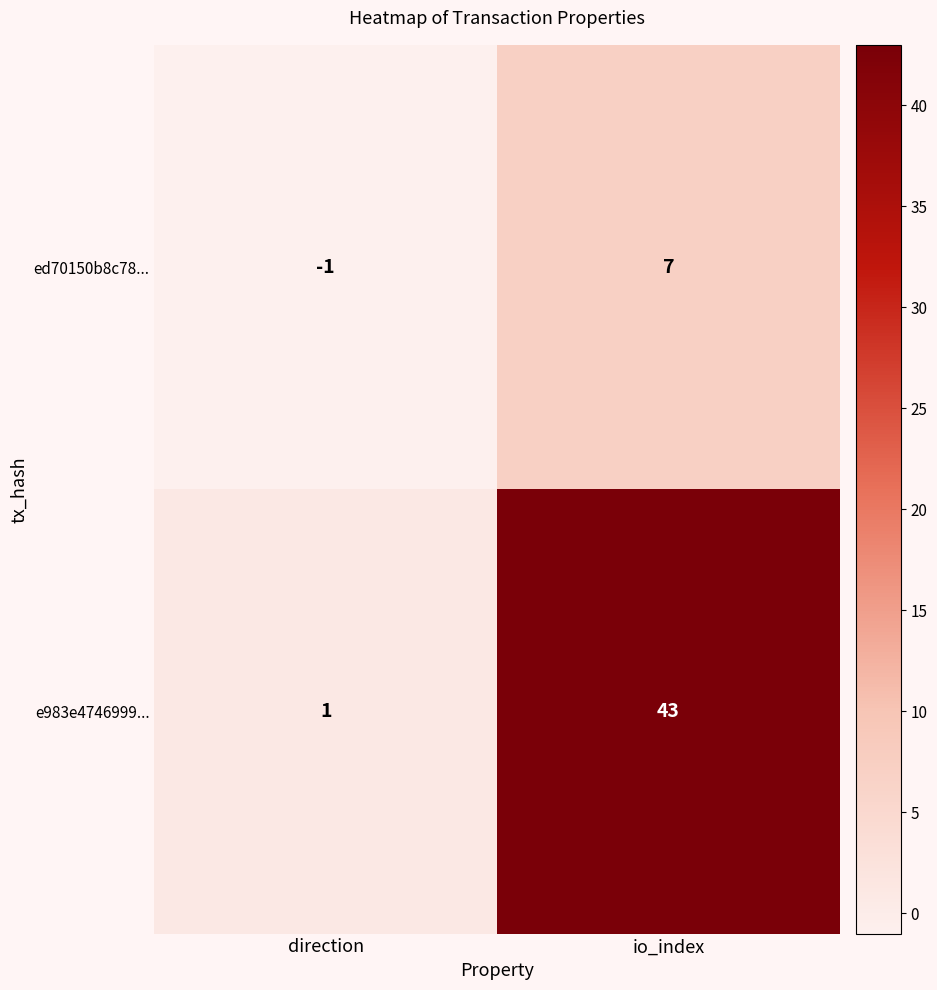

Which series has the largest range (max minus min)?

e983e4746999...